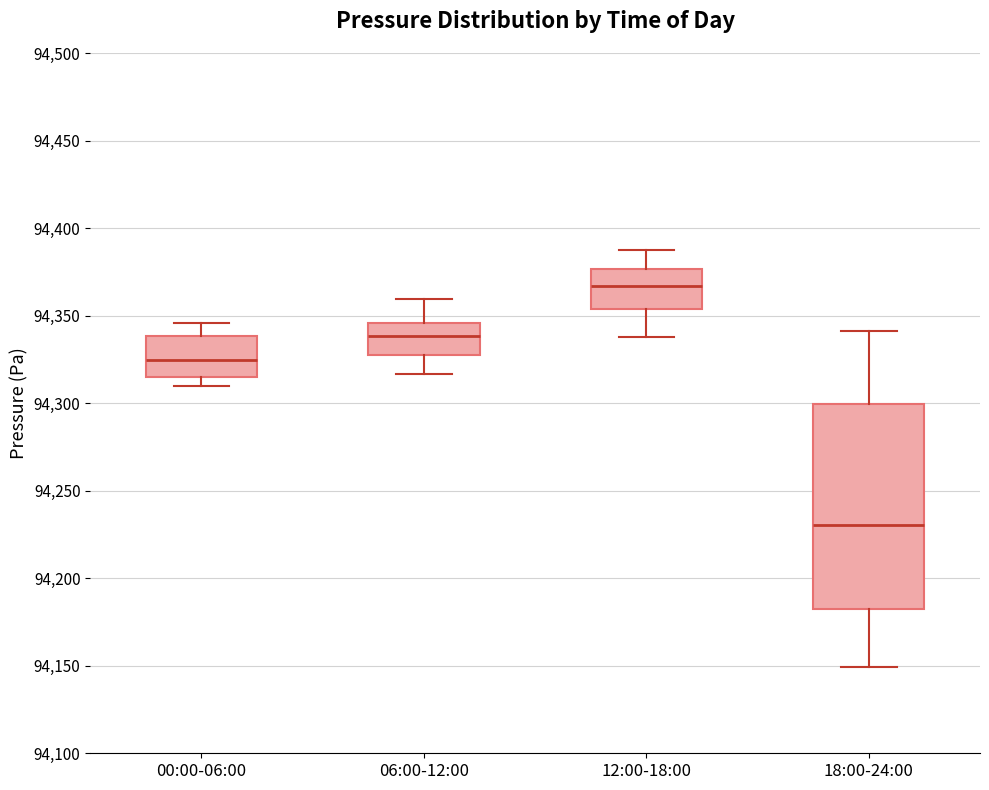

Which box's median line is the lowest?

18:00-24:00